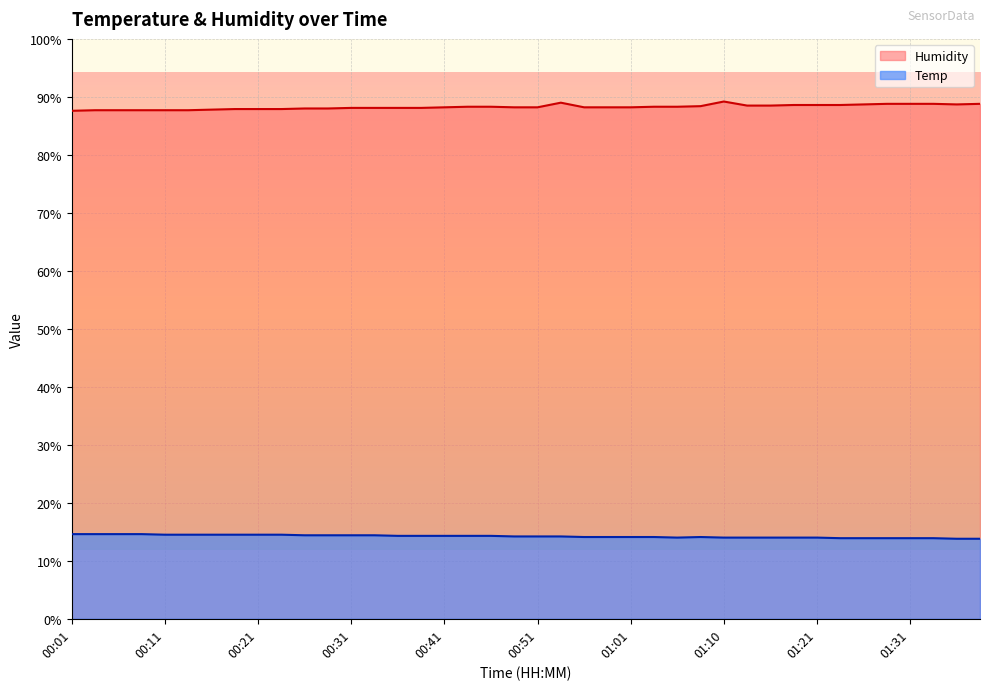

What position from the right is 00:06?

38